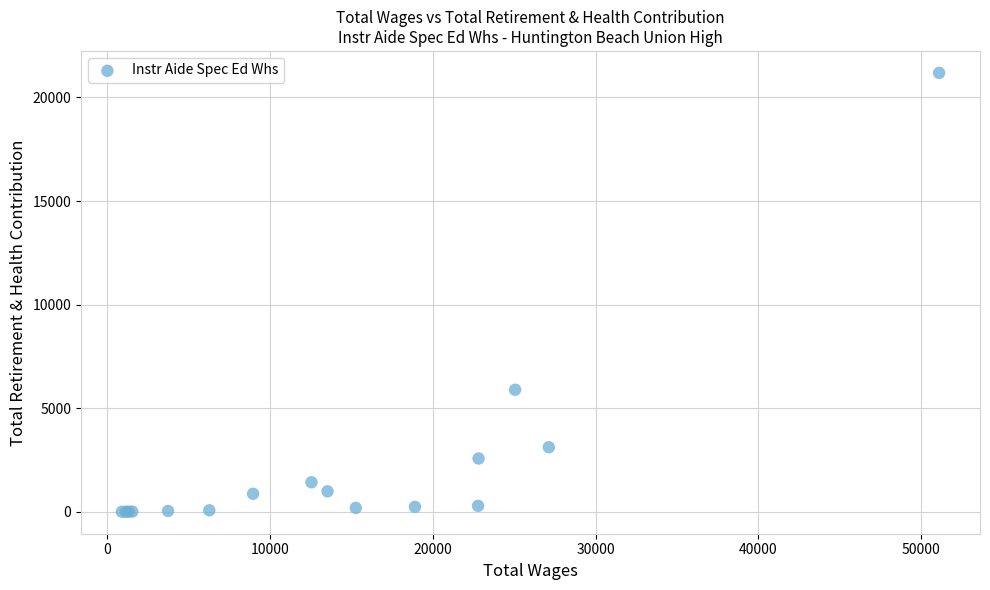

What Y value in the scatter plot is closest to 10598?

5898